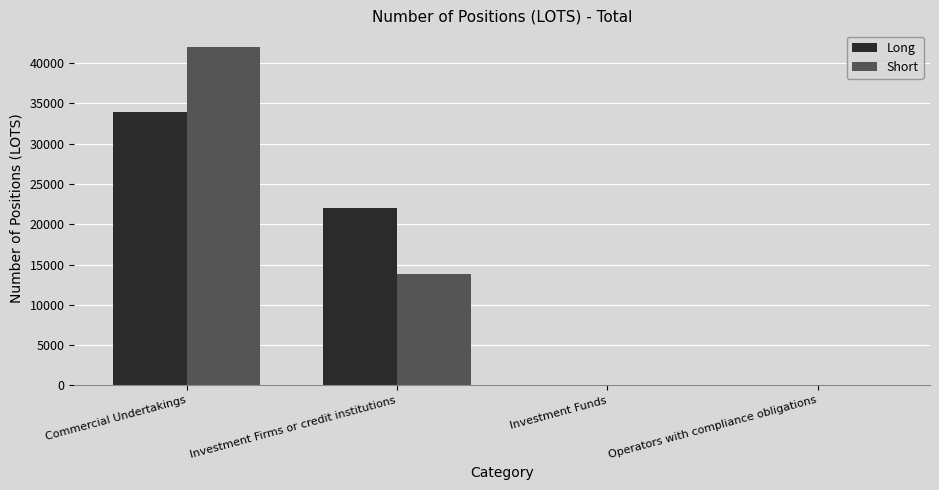

True or false: Long has a value of 8216.4 at Investment Firms or credit institutions.

False